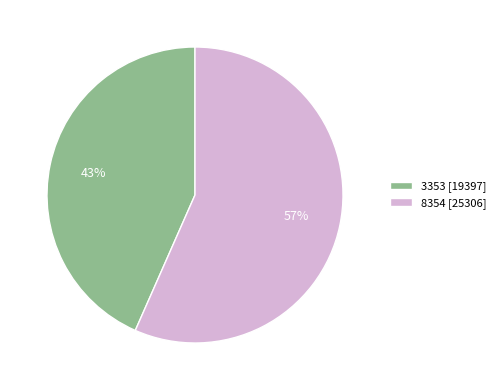

Which slice is the largest?

8354